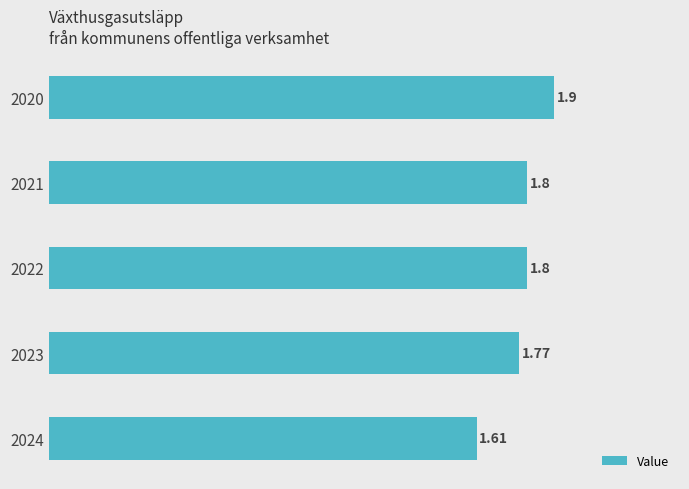

What is the ratio of the value at 2023 to the value at 2020?

0.9